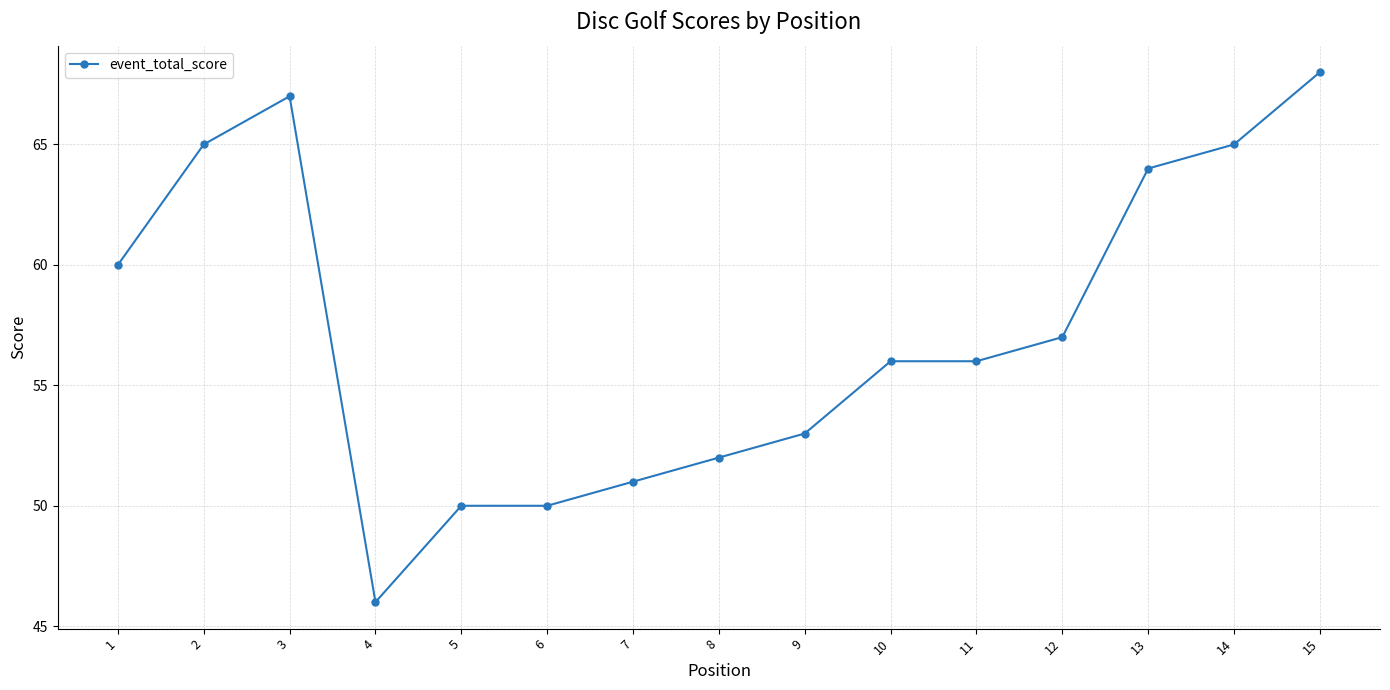

Where is the first local minimum?

4